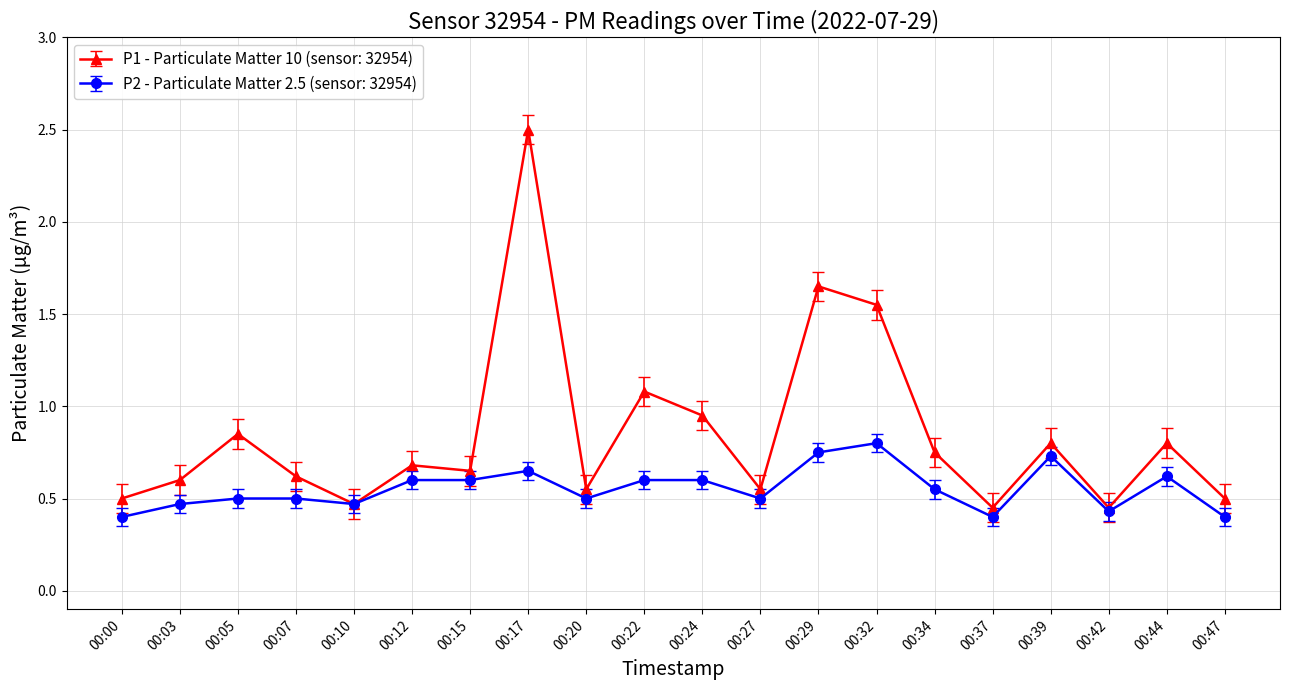

What is the smallest value displayed?

0.4